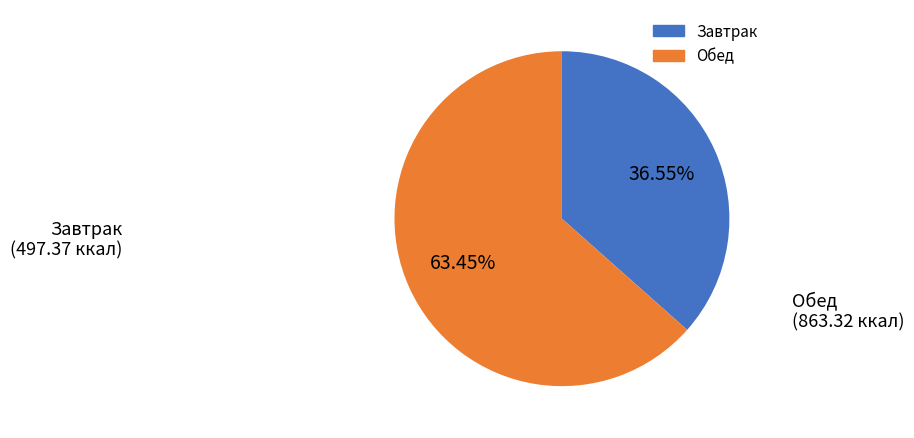

Is there any slice that represents more than half of the pie?

Yes